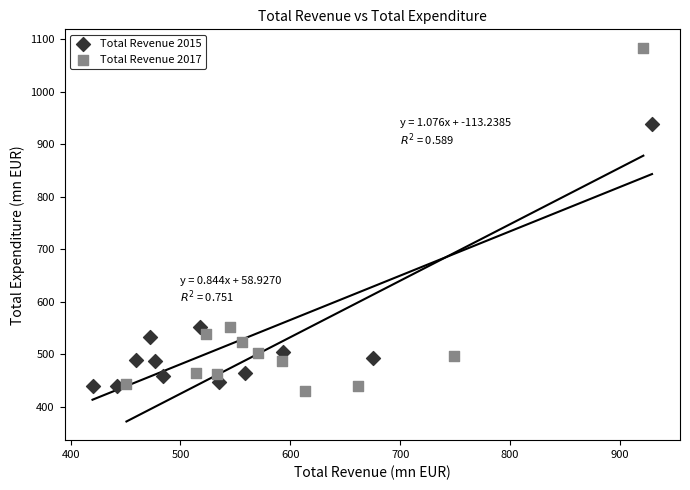

Which series contains the highest Y value?

Total Revenue 2017